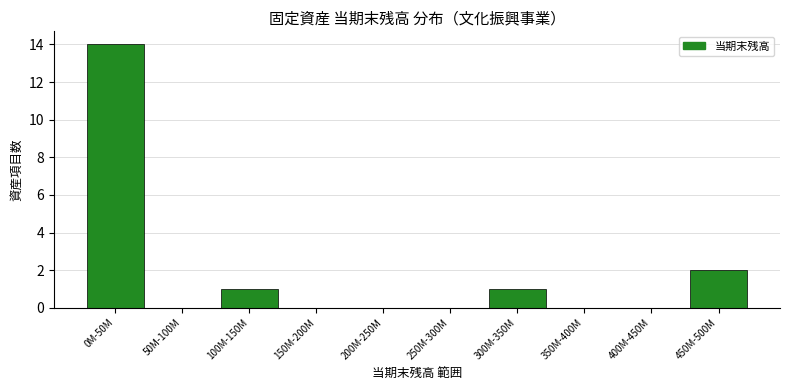

Reading right to left, what are all the values shown in this chart?

450M-500M=2	400M-450M=0	350M-400M=0	300M-350M=1	250M-300M=0	200M-250M=0	150M-200M=0	100M-150M=1	50M-100M=0	0M-50M=14